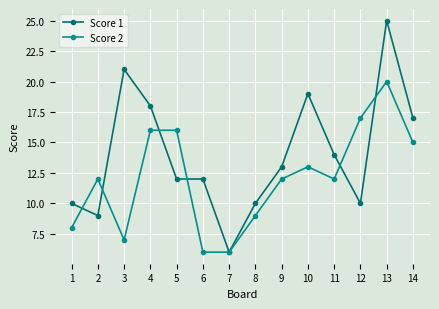

Reading left to right, extract all data points from this chart.

Score 1: 10	9	21	18	12	12	6	10	13	19	14	10	25	17
Score 2: 8	12	7	16	16	6	6	9	12	13	12	17	20	15